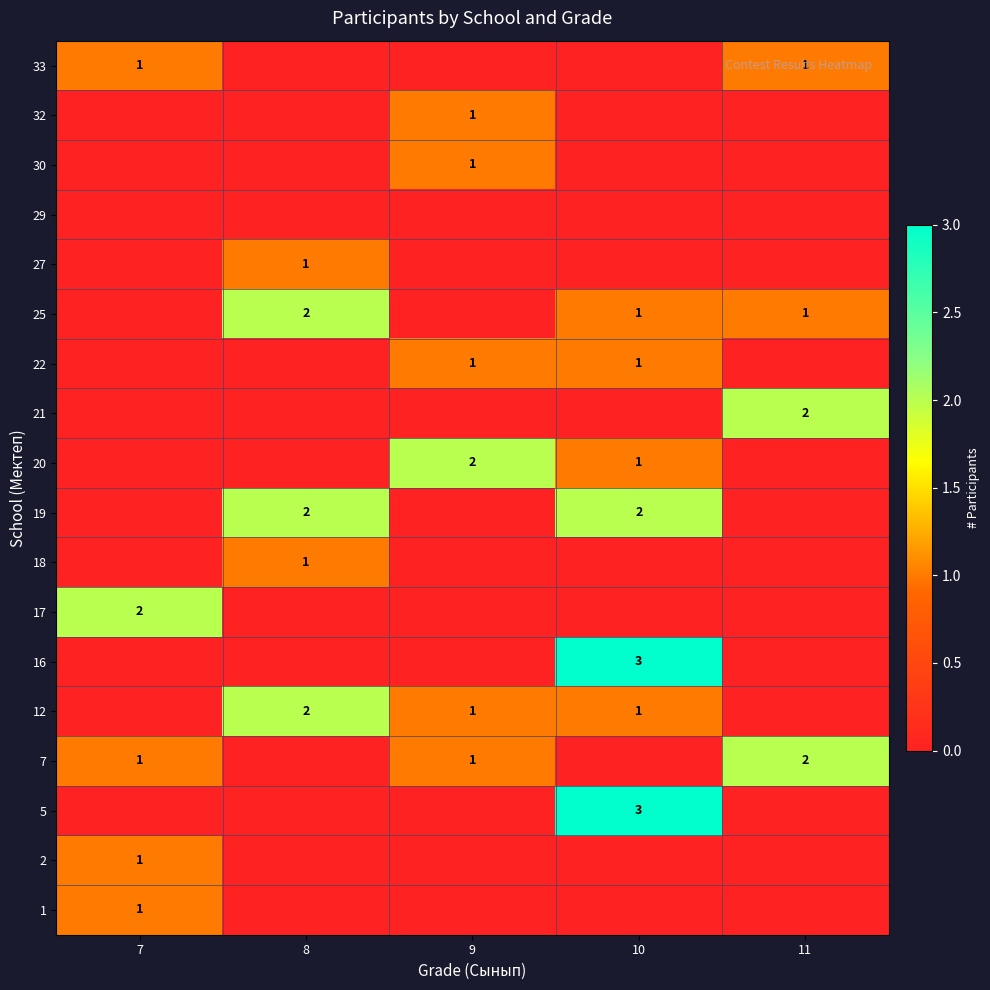

The value of 27 at 8 is 1. True or false?

True